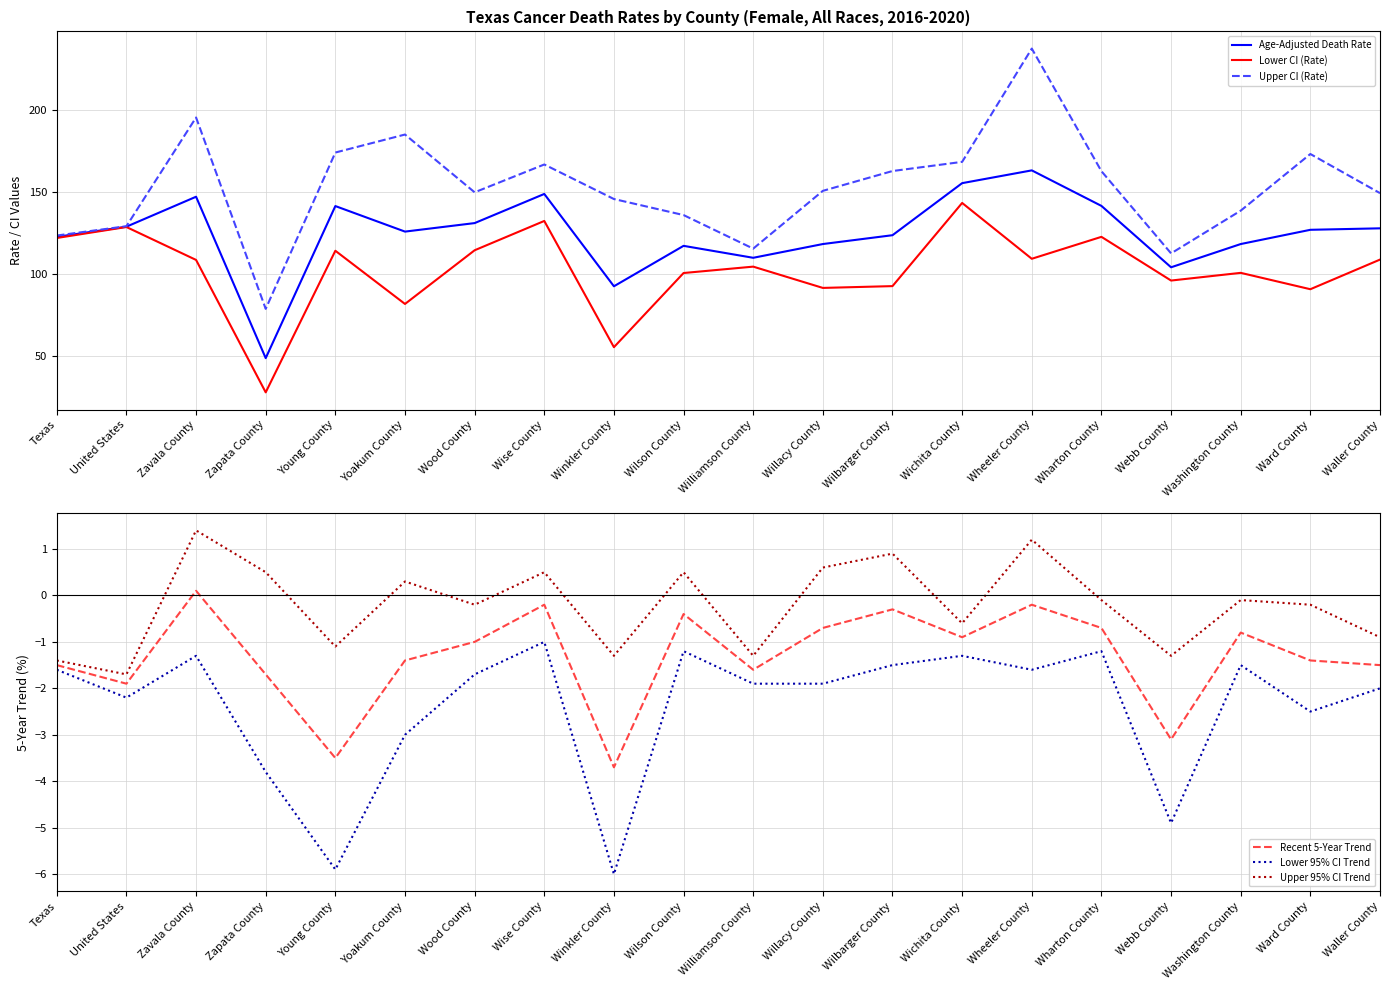

Is the value of Upper 95% CI Trend at Wilson County greater than the value of Age-Adjusted Death Rate at Wheeler County?

No